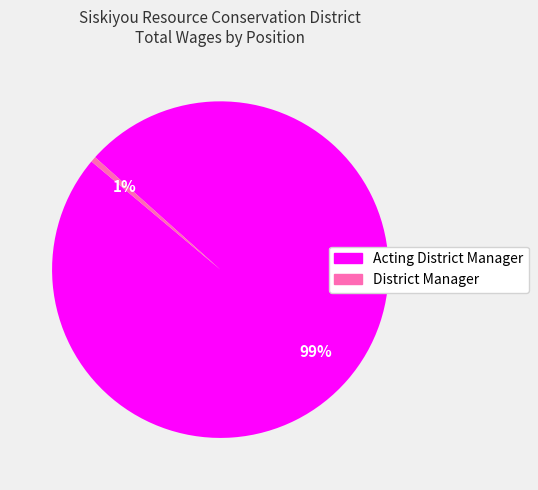

Which slice is the smallest?

District Manager